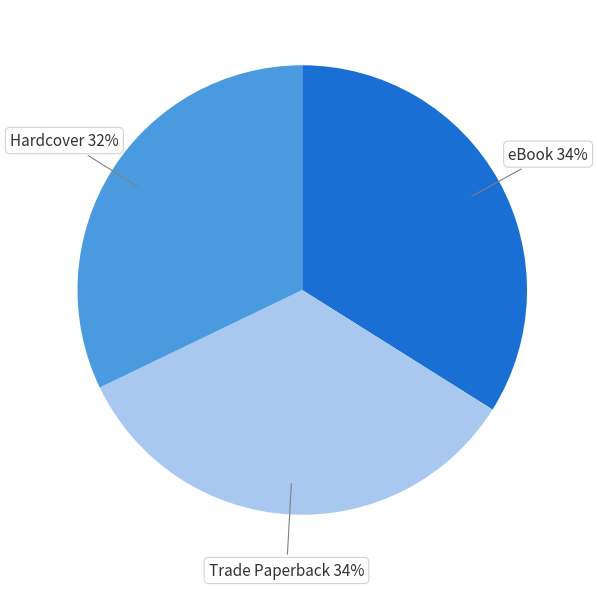

To the nearest percent, what percentage of the pie is Trade Paperback?

34%